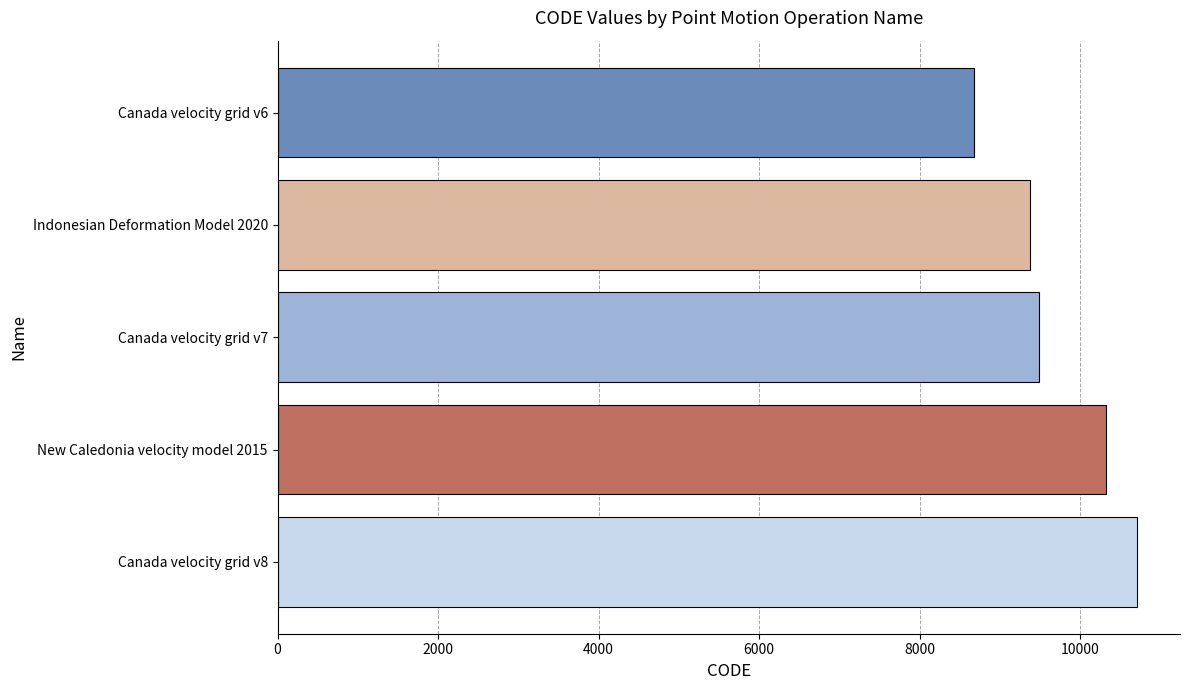

True or false: the data shows 5605 at New Caledonia velocity model 2015.

False